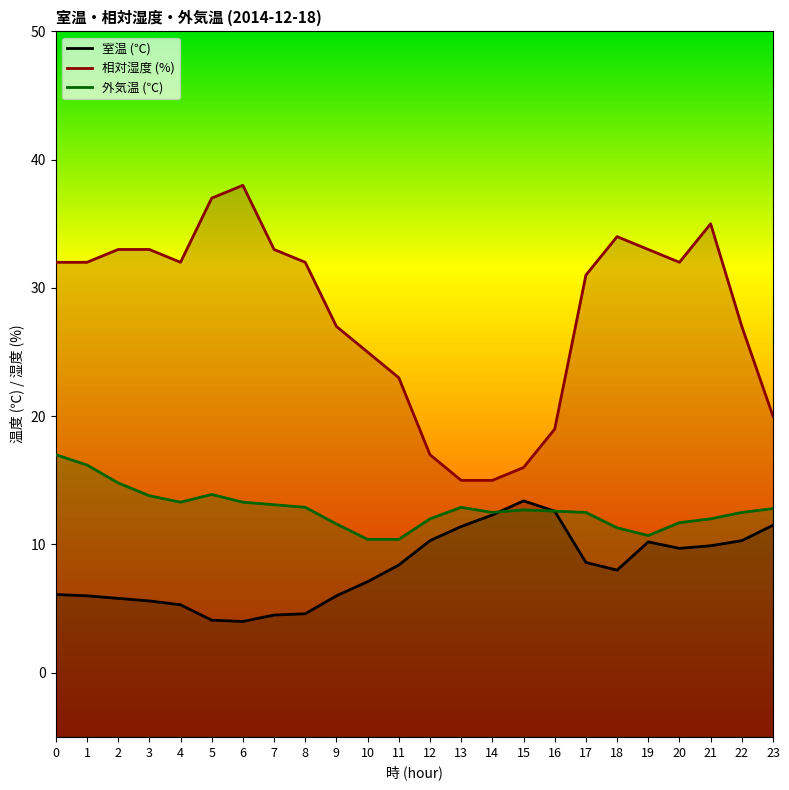

What is the difference between the maximum and minimum values in the 外気温 (℃) series?

6.6